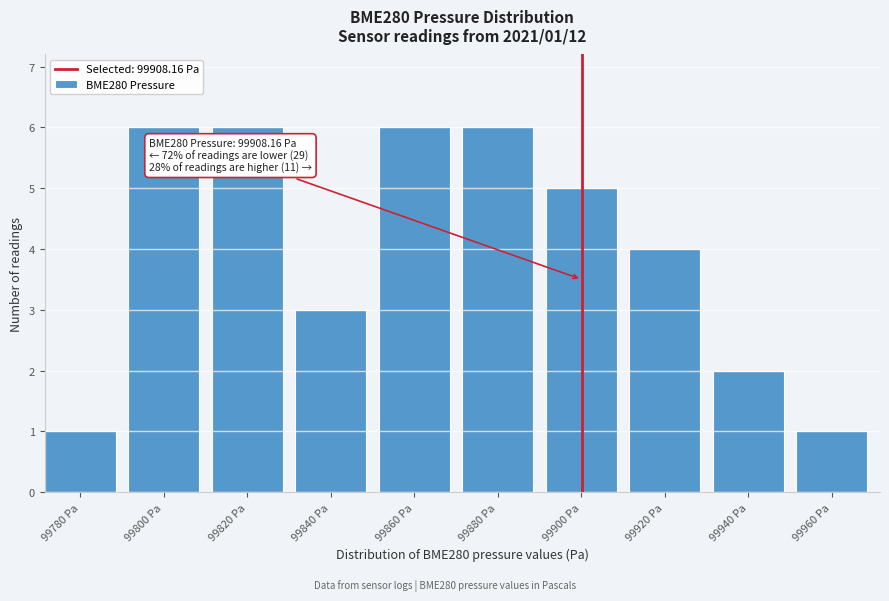

Reading left to right, list all the values displayed in this chart.

99780 Pa=1	99800 Pa=6	99820 Pa=6	99840 Pa=3	99860 Pa=6	99880 Pa=6	99900 Pa=5	99920 Pa=4	99940 Pa=2	99960 Pa=1